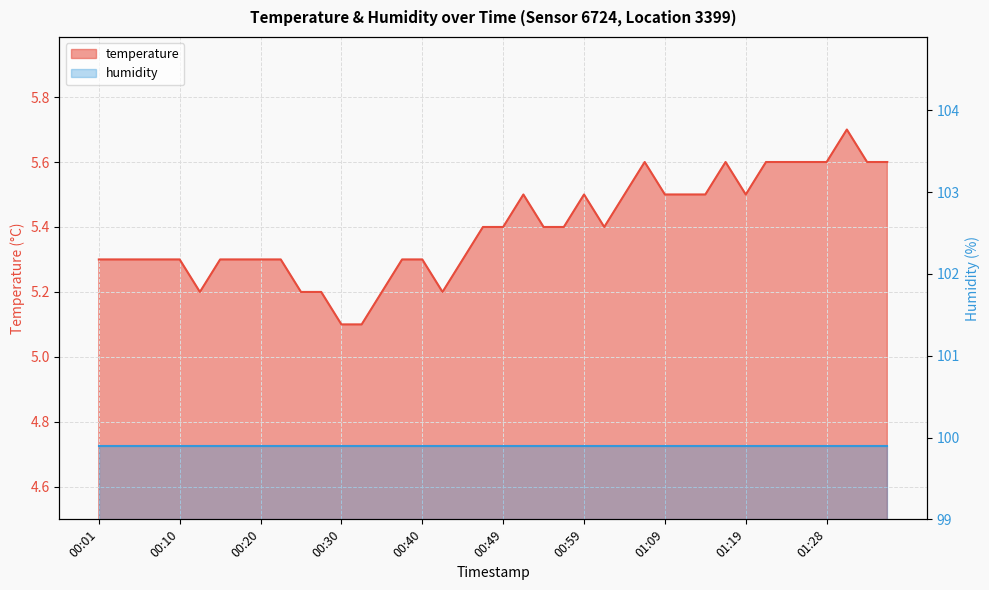

The value at 01:33 is 3.2. True or false?

False